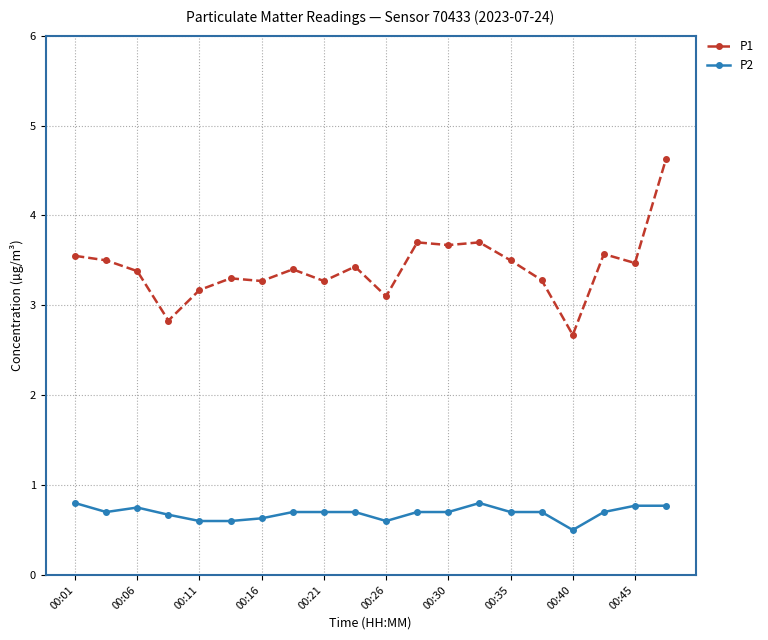

What are all the series names shown in the legend?

P1, P2